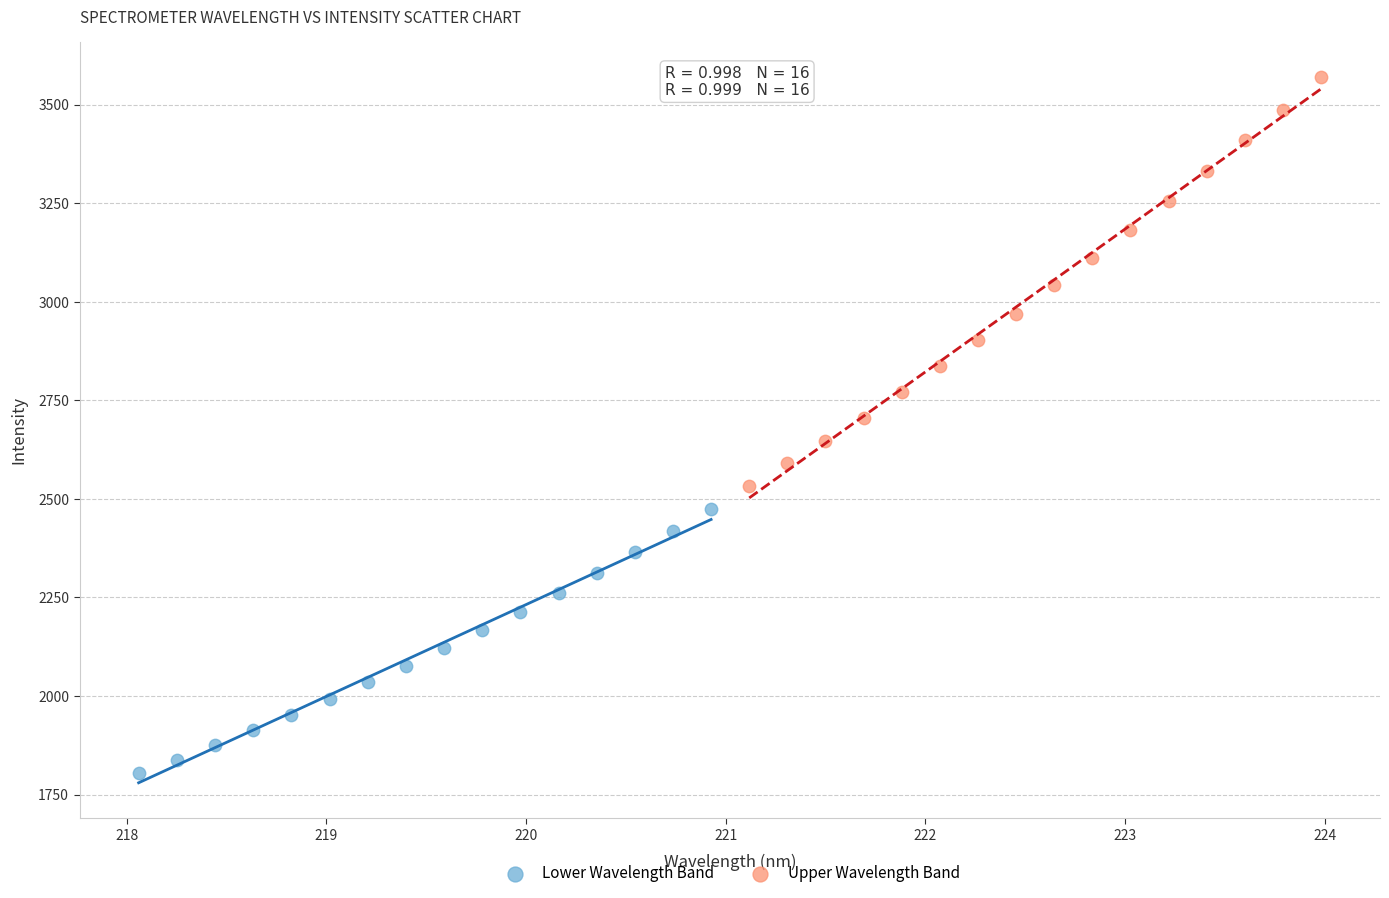

Which series reaches the minimum Y coordinate?

Lower Wavelength Band